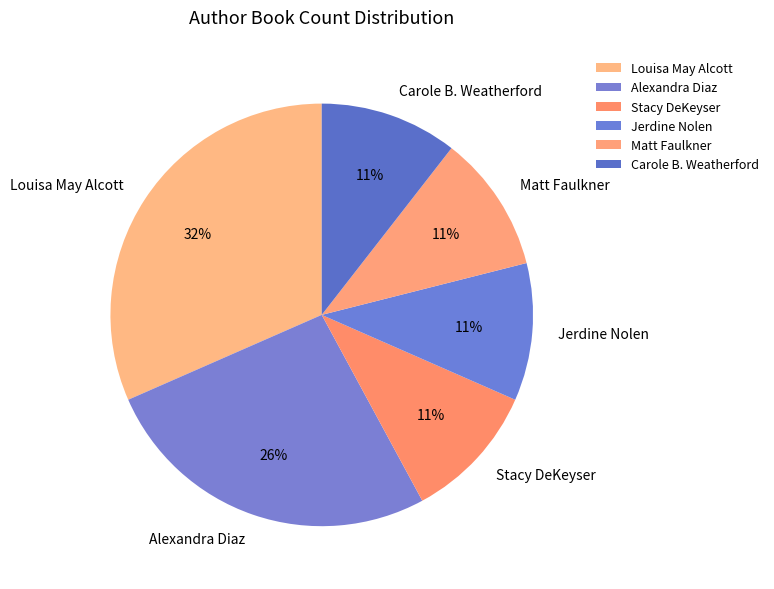

Is there any slice that represents more than half of the pie?

No